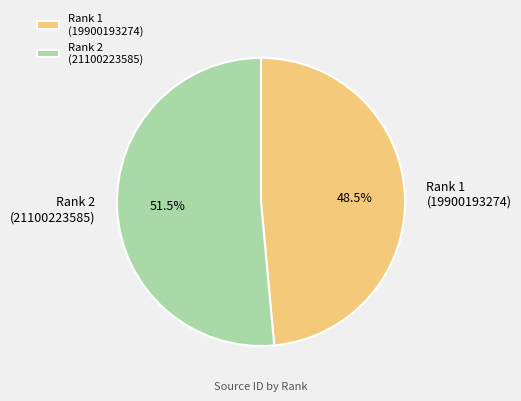

Approximately how many times larger is the value at Rank 1 (19900193274) compared to Rank 2 (21100223585)?

0.9